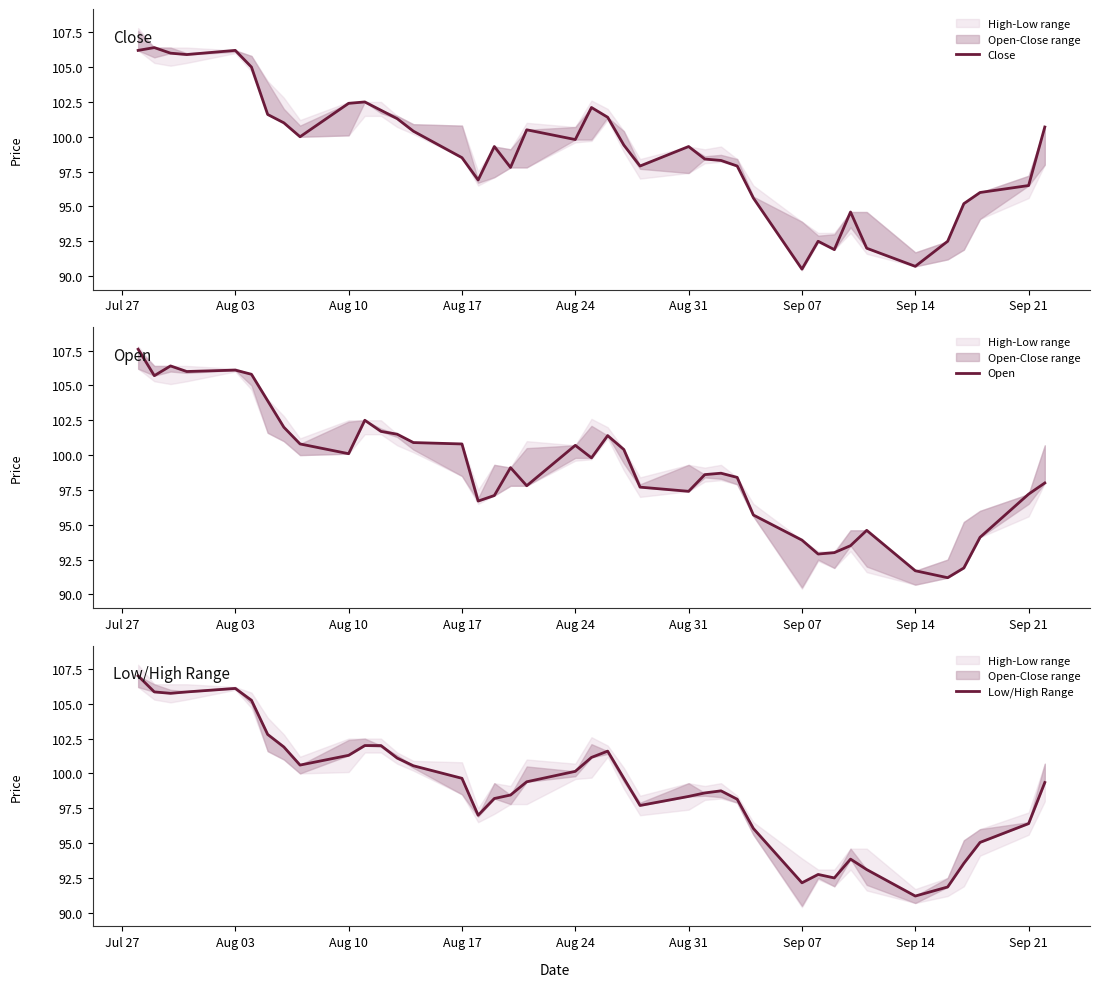

The value of Close at Aug 03 is 61.1. True or false?

False